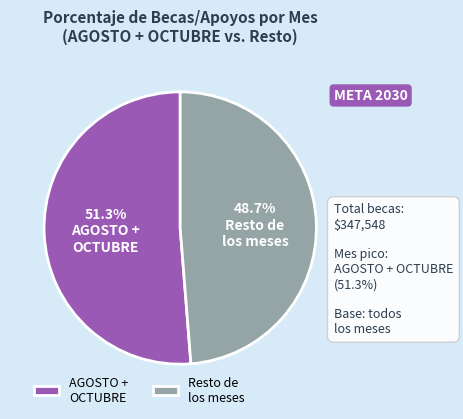

Combined, do Resto de los meses and AGOSTO + OCTUBRE account for over 50%?

Yes